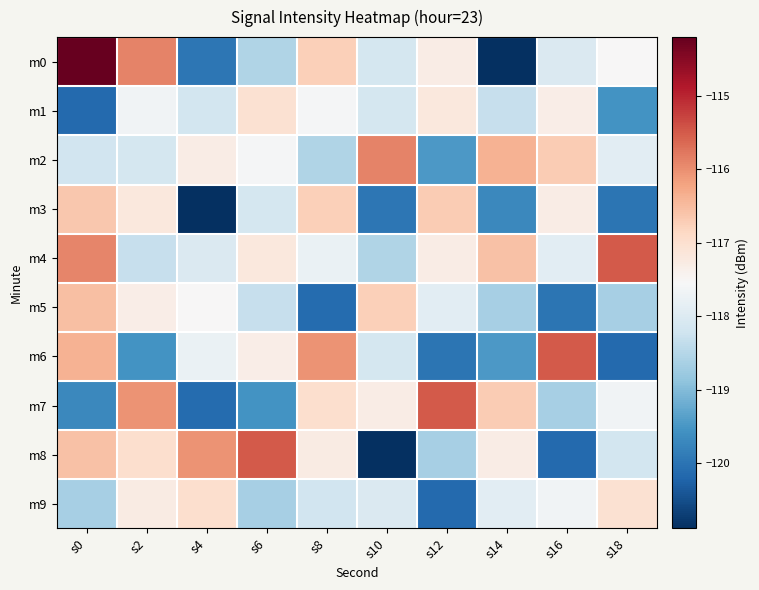

At s10, list the series in order from largest to smallest.

m2, m5, m7, m9, m0, m6, m1, m4, m3, m8